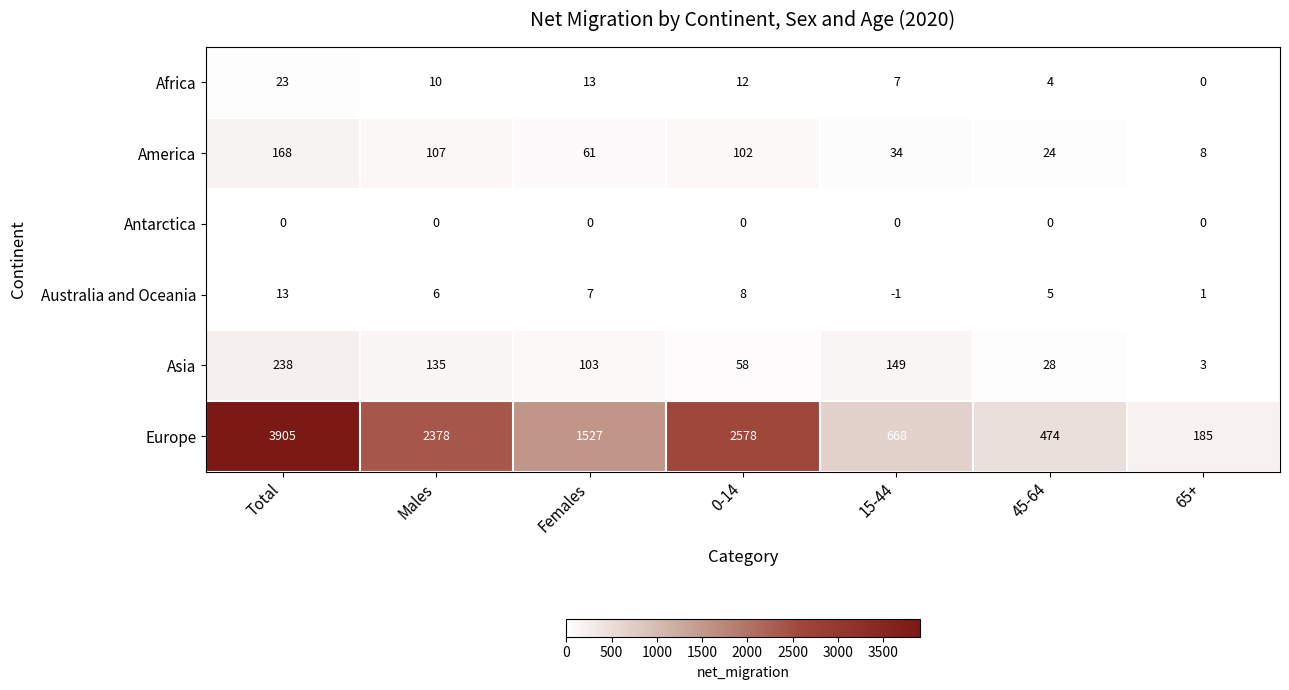

What is the difference between the maximum and minimum values in the Asia series?

235